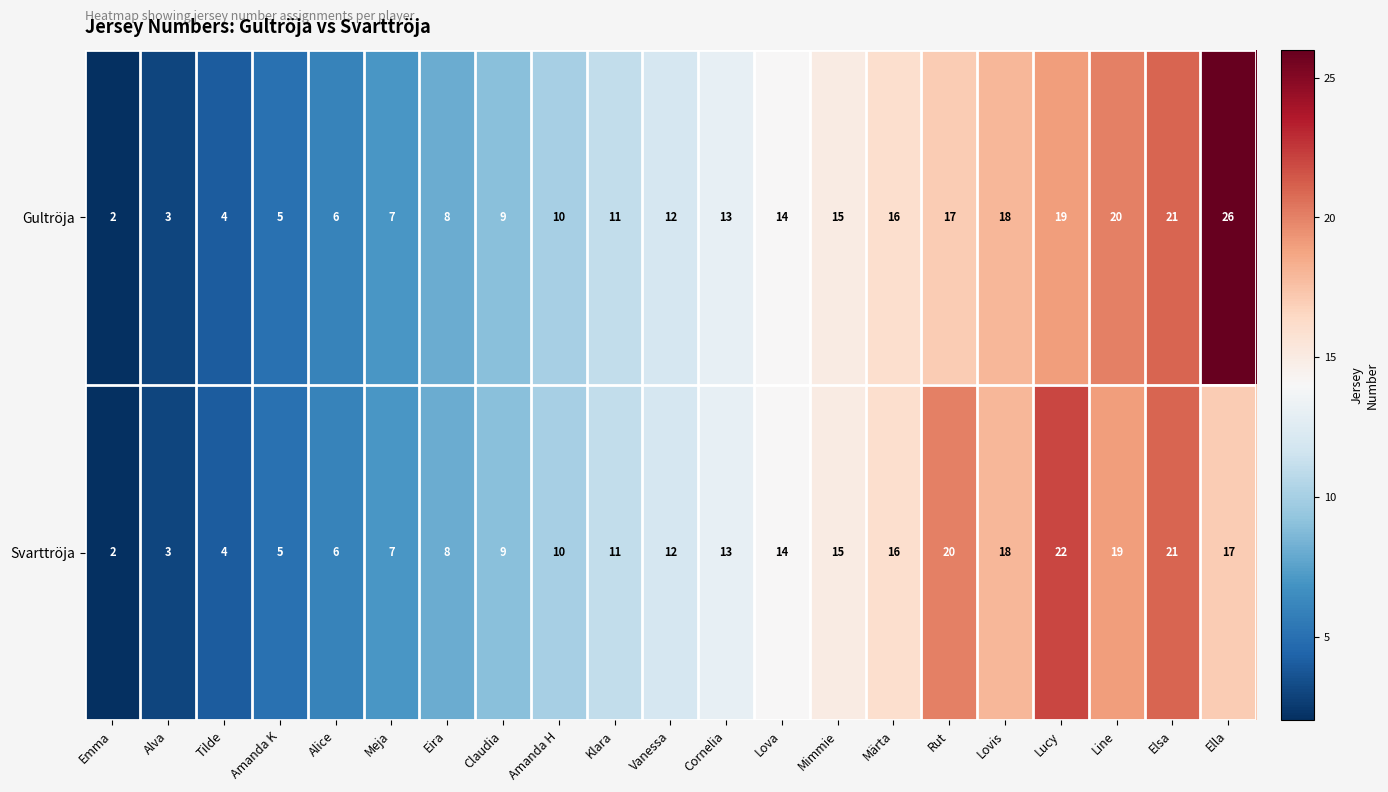

Read the Svarttröja value at Elsa, to the nearest 5.

20